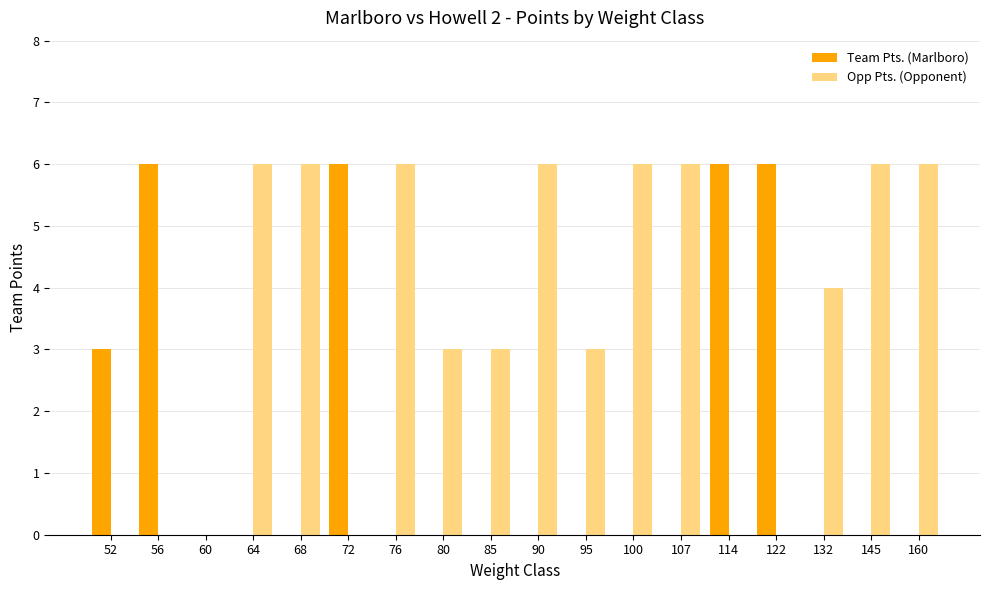

Is the value of Team Pts. (Marlboro) at 114 greater than the value of Opp Pts. (Opponent) at 114?

Yes